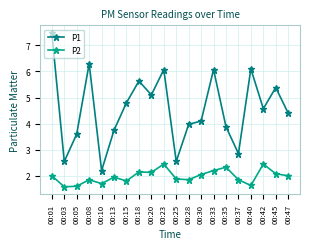

The P1 series shows 6.5 at 00:42. True or false?

False